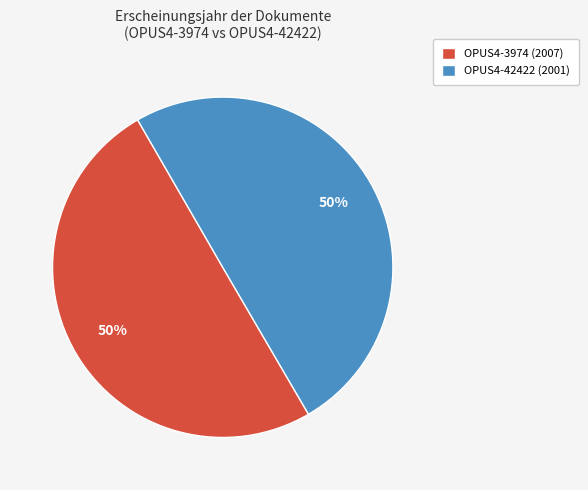

Is it true that OPUS4-42422 is 43% of the pie?

False